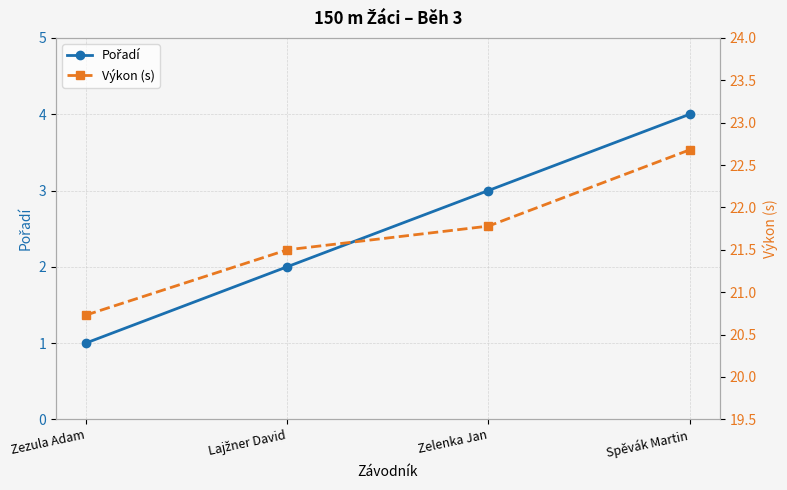

Reading right to left, extract all data points from this chart.

Pořadí: 4.0	3.0	2.0	1.0
Výkon (s): 22.7	21.8	21.5	20.7